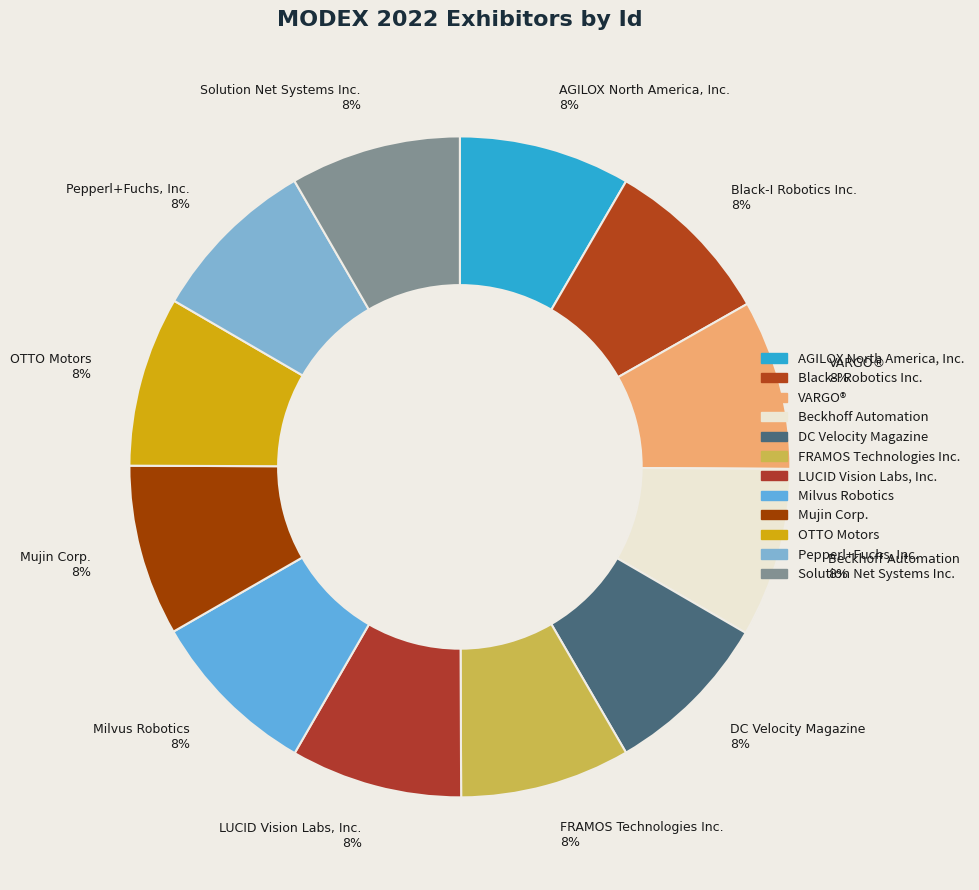

How many slices are in this pie chart?

12